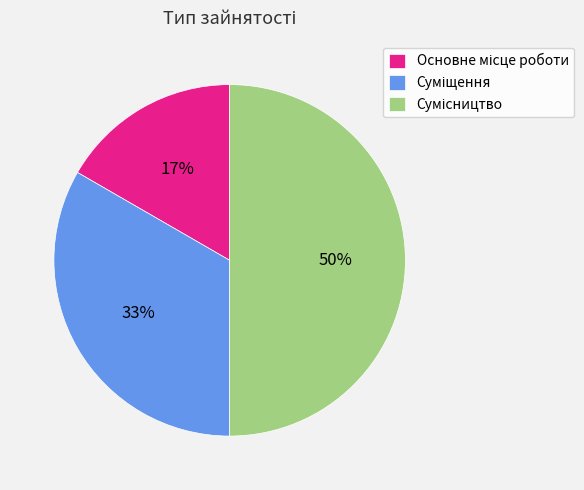

To the nearest percent, what is the average slice percentage?

33%